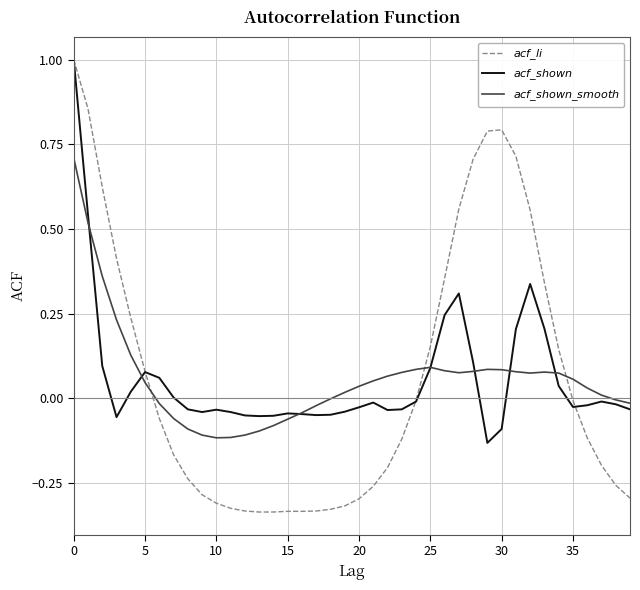

What is the maximum value shown in the chart?

1.0